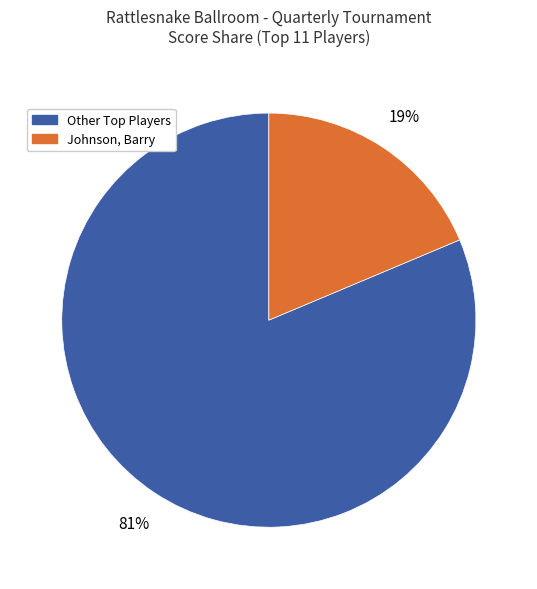

Which category has the smallest portion of the pie?

Johnson, Barry